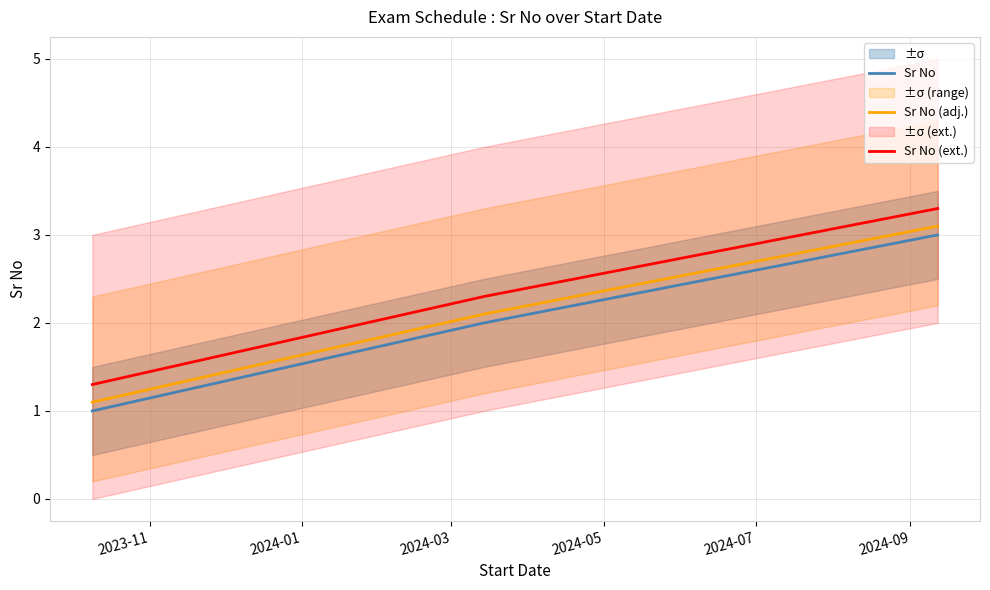

Which series has the largest range (max minus min)?

Sr No